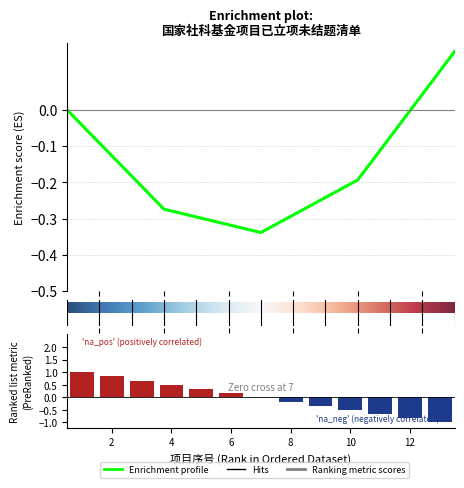

How many data points does each series have?

13